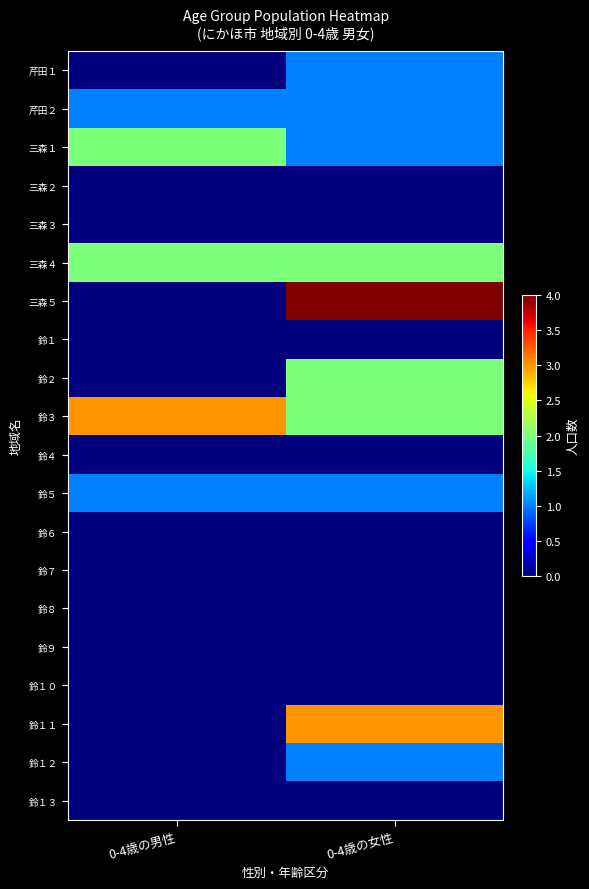

At how many categories does at least one series exceed 1?

2